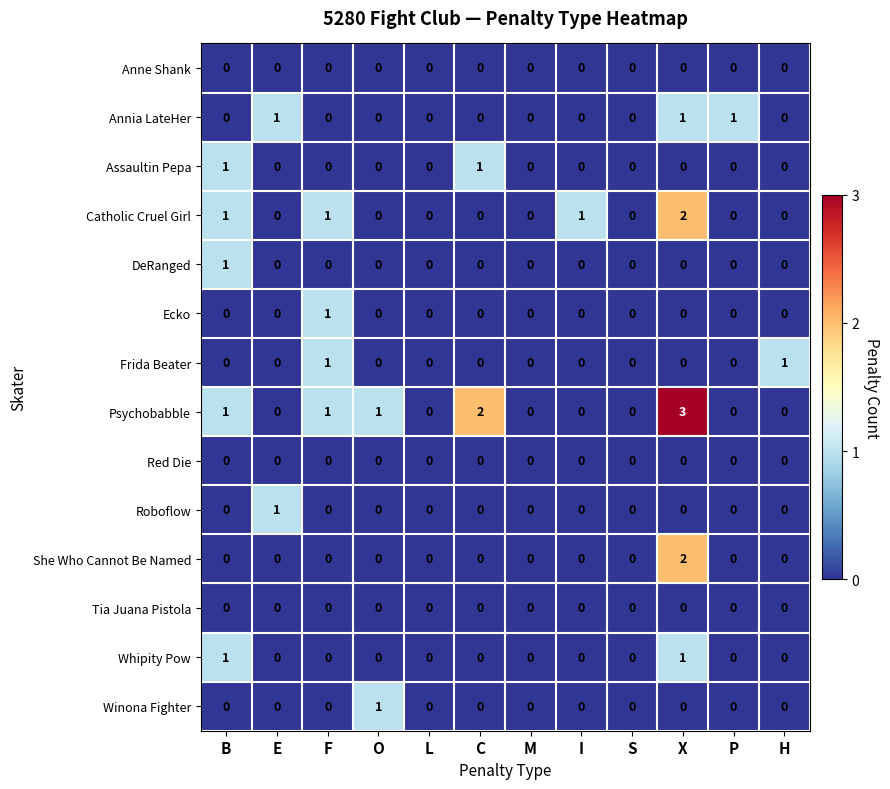

What is the maximum value shown in the chart?

3